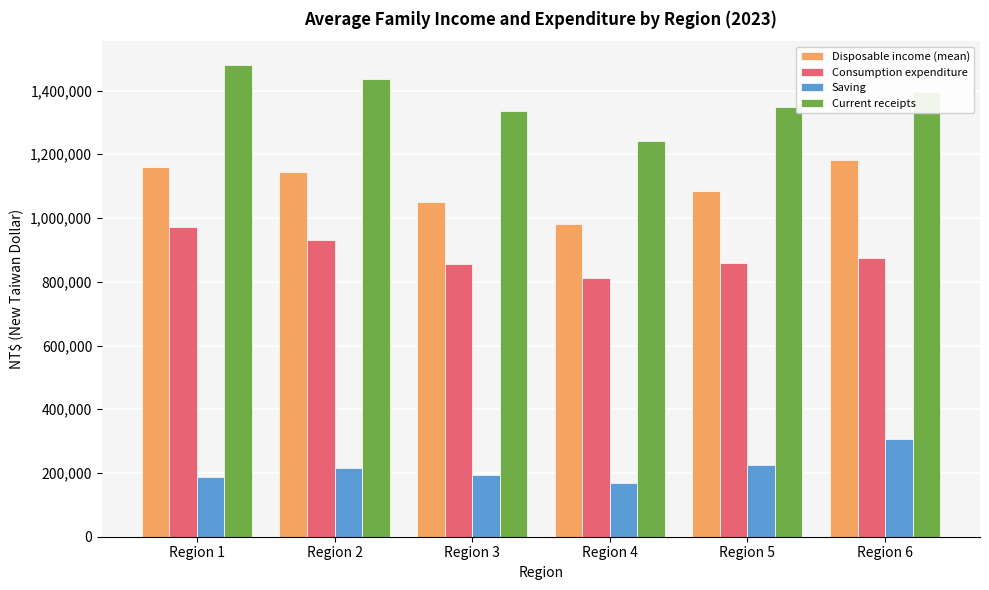

What are all the series names shown in the legend?

Disposable income (mean), Consumption expenditure, Saving, Current receipts